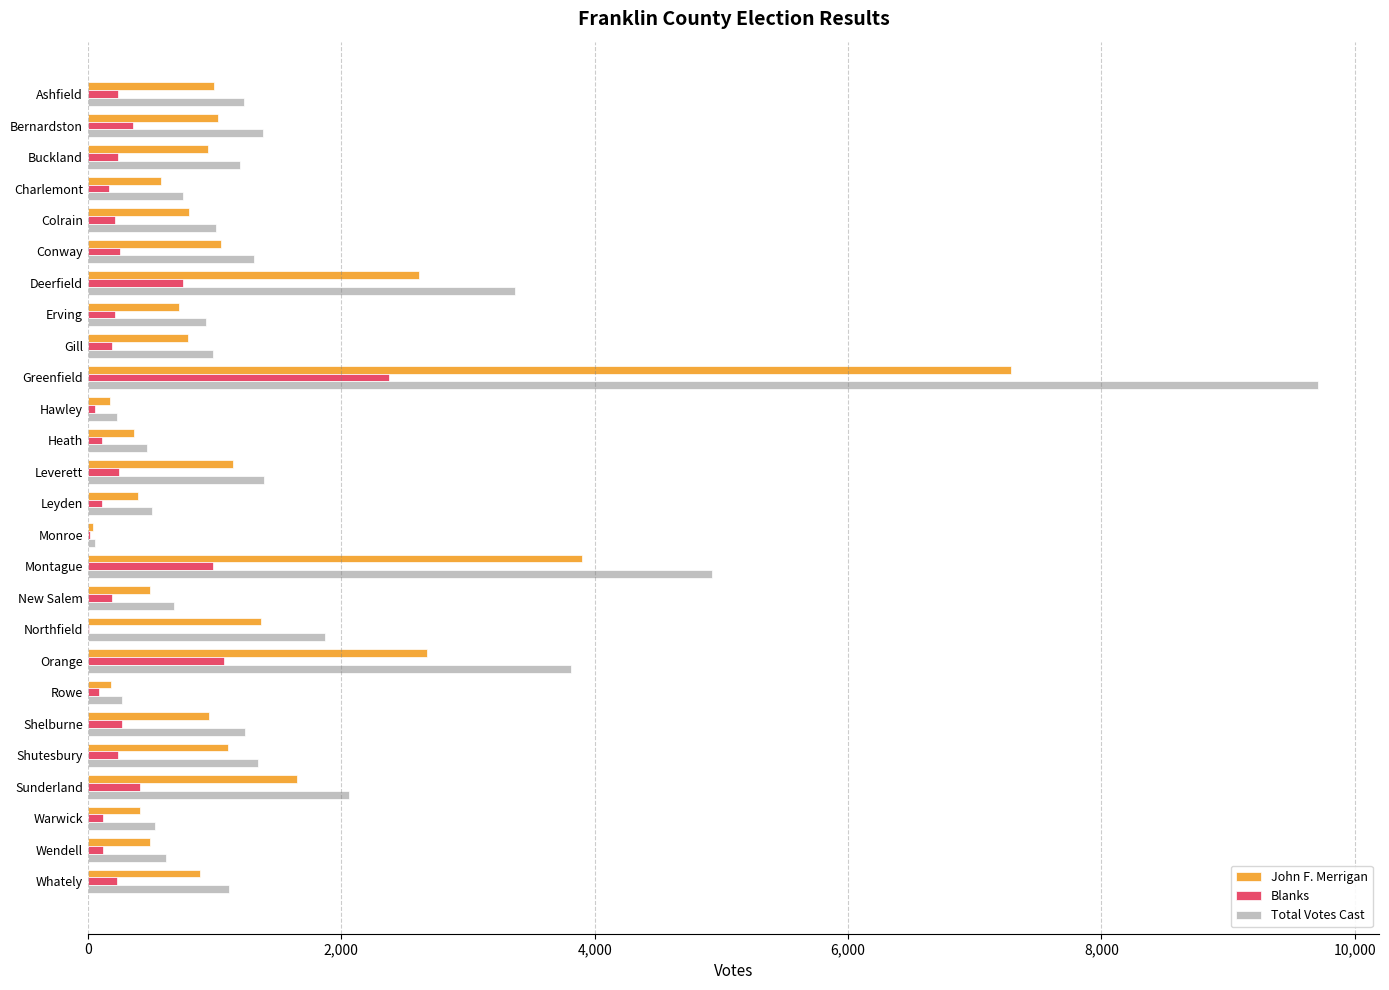

At which category is the sum across all series the highest?

Greenfield